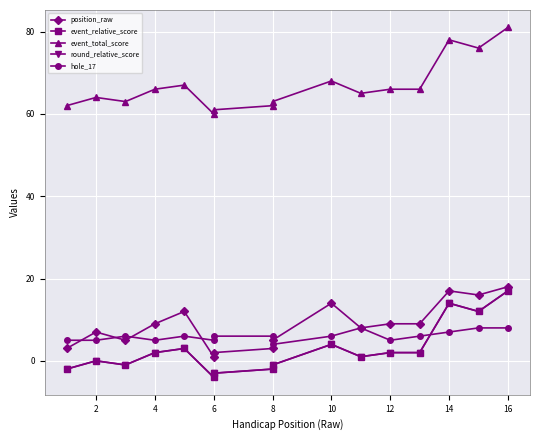

True or false: round_relative_score has more than 0 points higher than both neighbors.

True